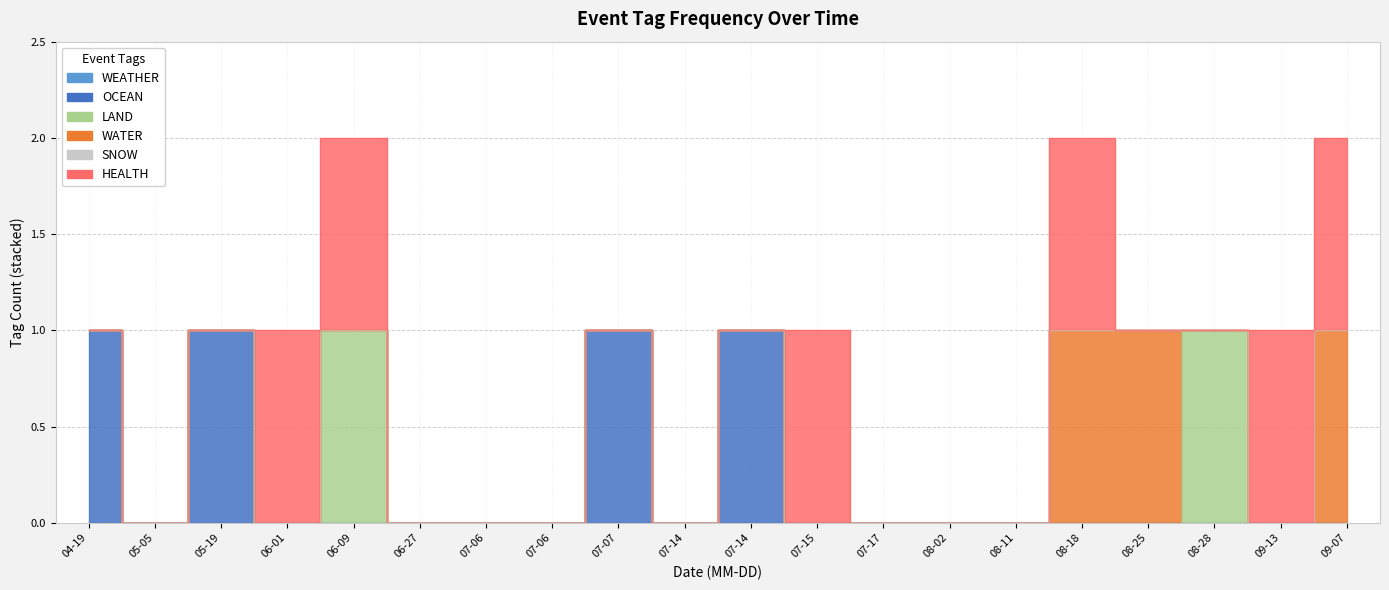

True or false: WATER and OCEAN cross at least once.

False